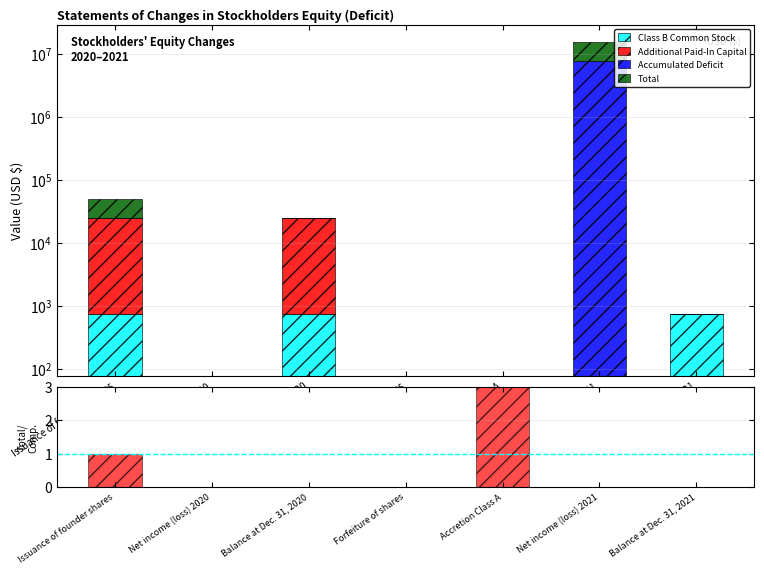

What is the spread (max minus min) of values at Forfeiture of shares?

2.0